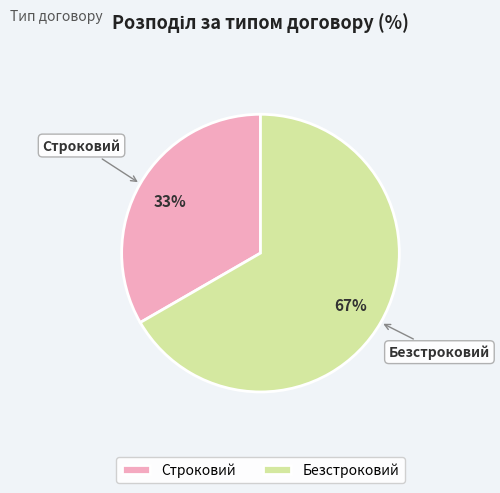

What is the smallest slice in the pie chart?

Строковий